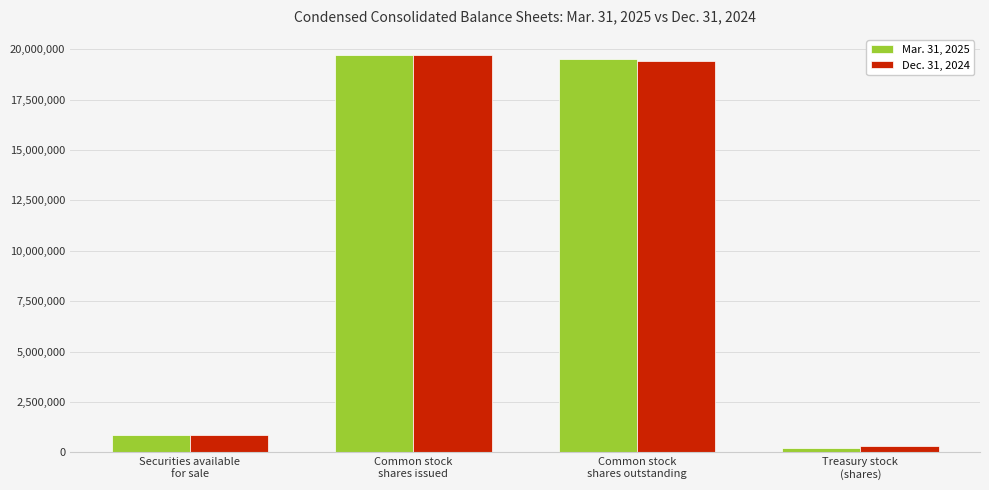

Between Common stock
shares issued and Common stock
shares outstanding, which series saw the biggest shift?

Dec. 31, 2024